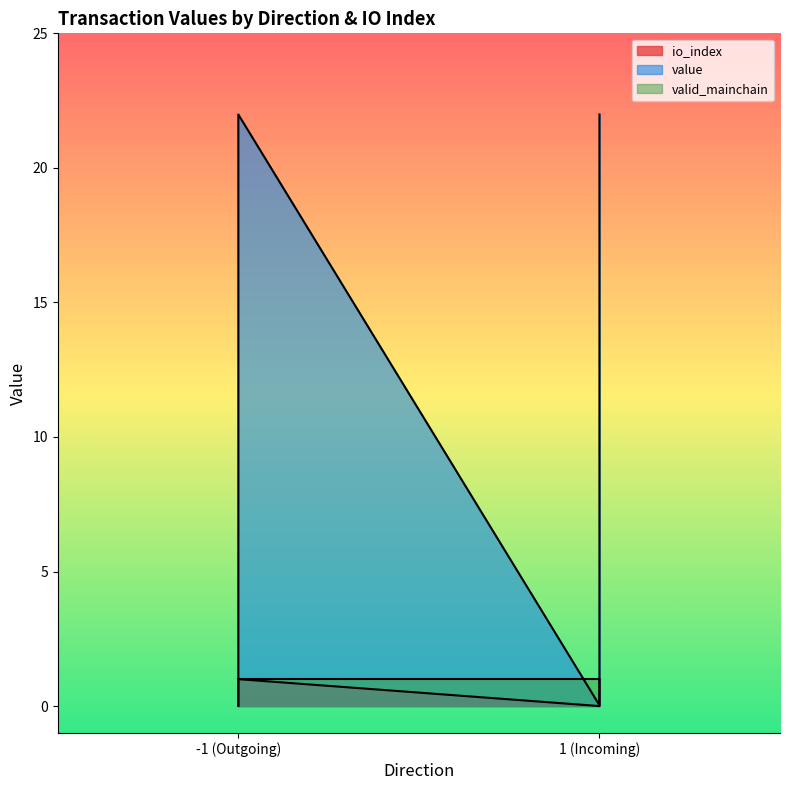

What is the difference between the maximum and minimum values in the io_index series?

1.0